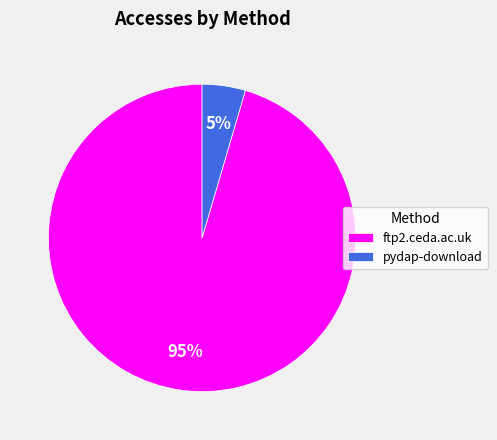

To the nearest percent, what percentage of the pie is pydap-download?

5%